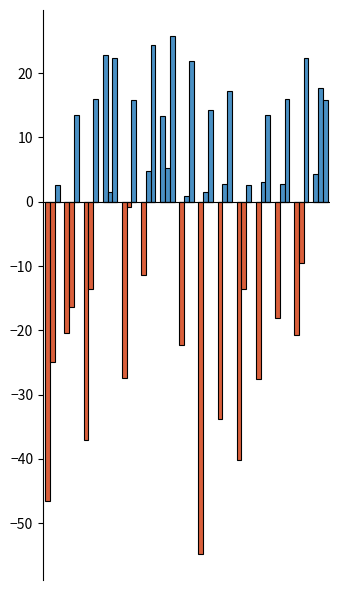

The value of Hallands läns kommuner (ovägt medel) at 10 is -8.2. True or false?

False